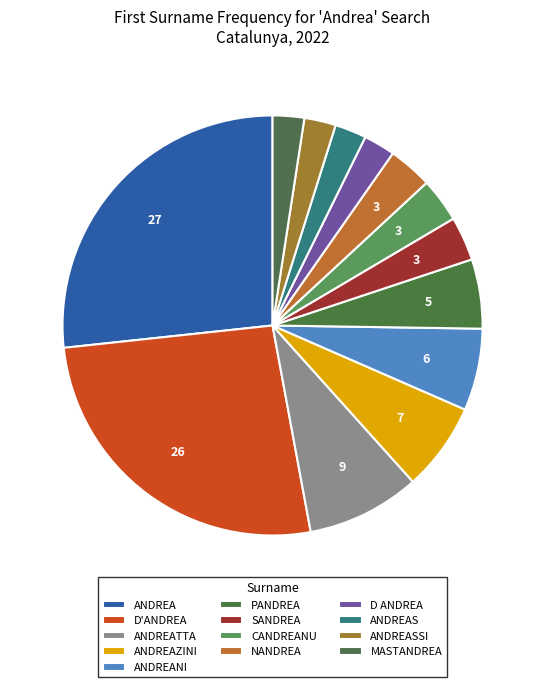

True or false: D'ANDREA accounts for 41% of the total.

False